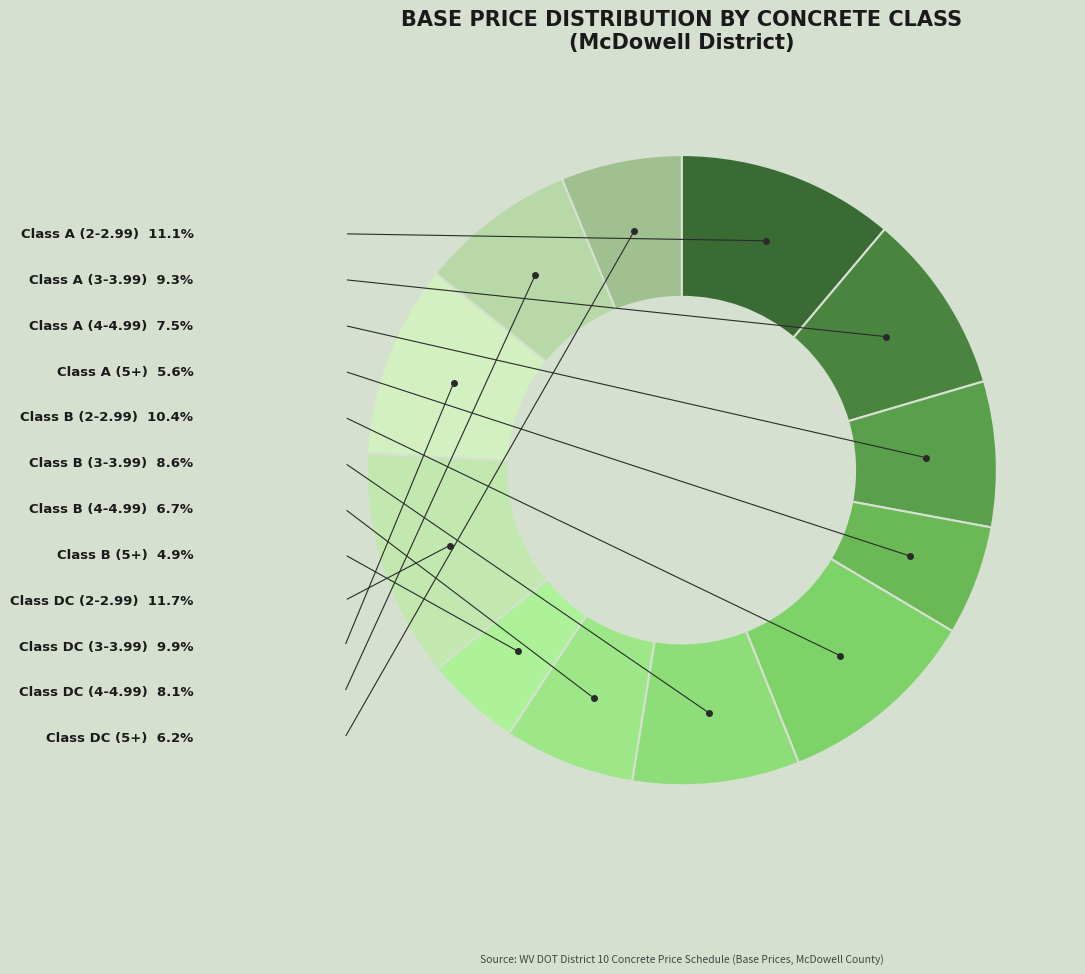

Is it true that Class A (5+) is 6% of the pie?

True